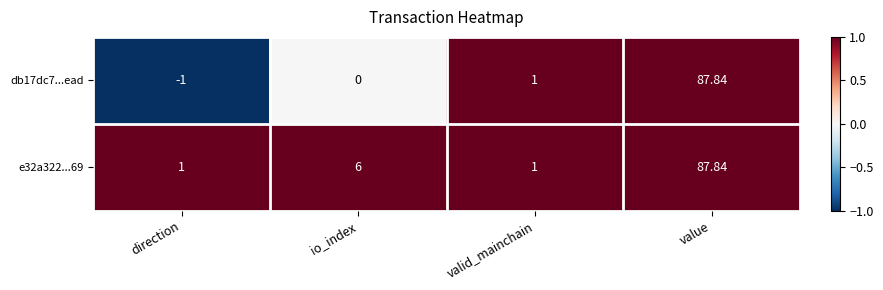

How many data points in db17dc7...ead are less than 1?

2